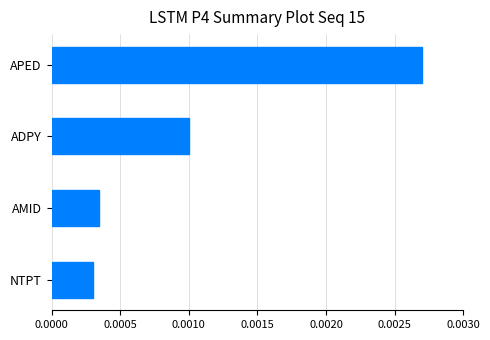

Between AMID and ADPY, which is larger?

ADPY